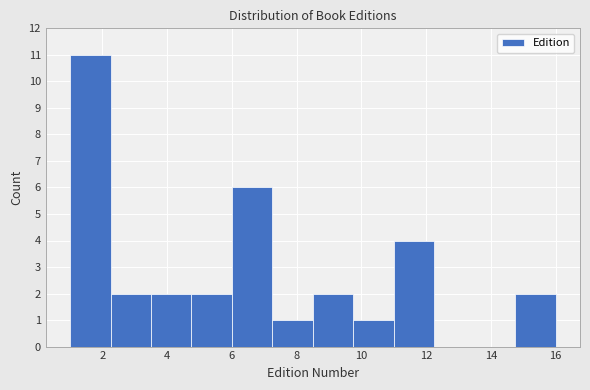

Reading left to right, list every bar in this chart as the range it spans on the x-axis followed by its height. Neither the bar edges nor the heights are printed on the chart, so give them approximately, as read against the axes.

1.00 to 2.25: 11
2.25 to 3.50: 2
3.50 to 4.75: 2
4.75 to 6.00: 2
6.00 to 7.25: 6
7.25 to 8.50: 1
8.50 to 9.75: 2
9.75 to 11.00: 1
11.00 to 12.25: 4
12.25 to 13.50: 0
13.50 to 14.75: 0
14.75 to 16.00: 2